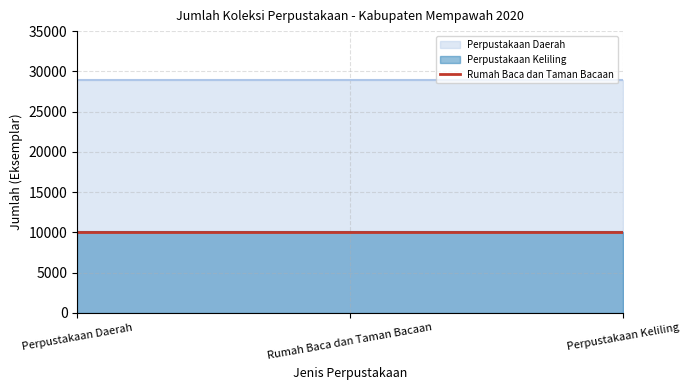

How many lines are shown in the chart?

3